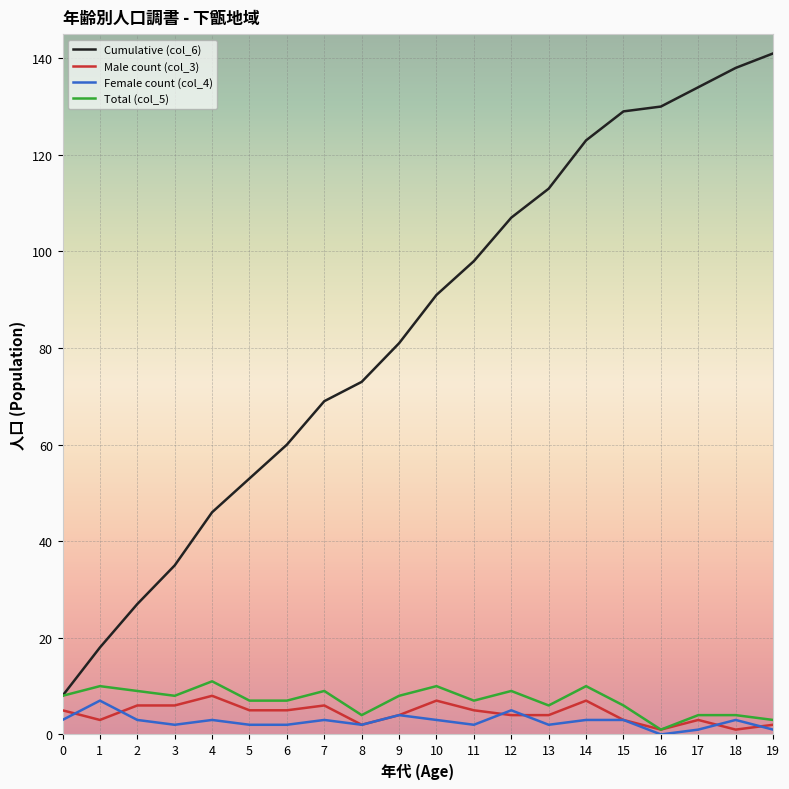

What is the total value across all series at 11?

112